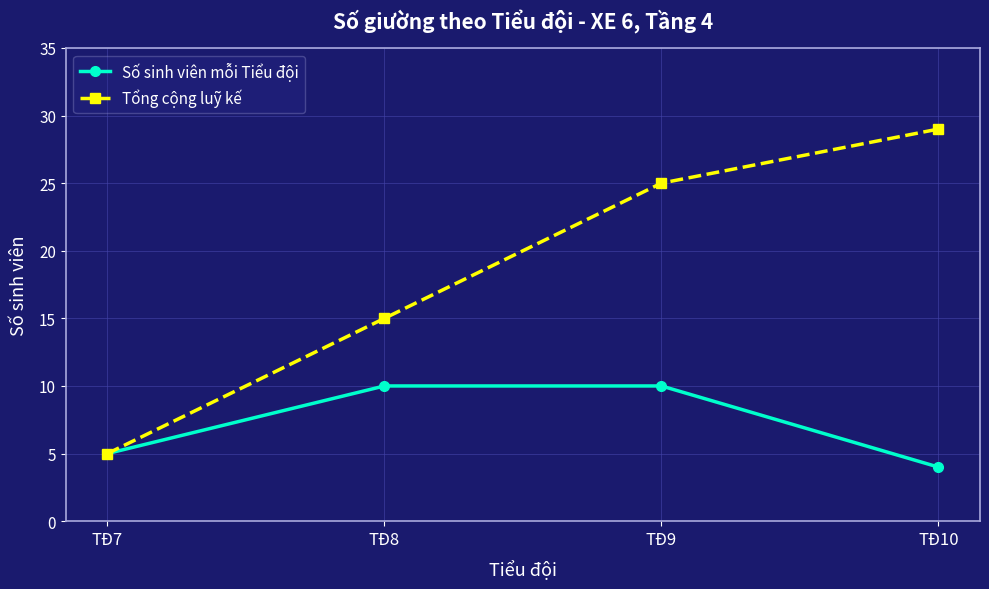

The value of Số sinh viên mỗi Tiểu đội at TĐ8 is 14. True or false?

False